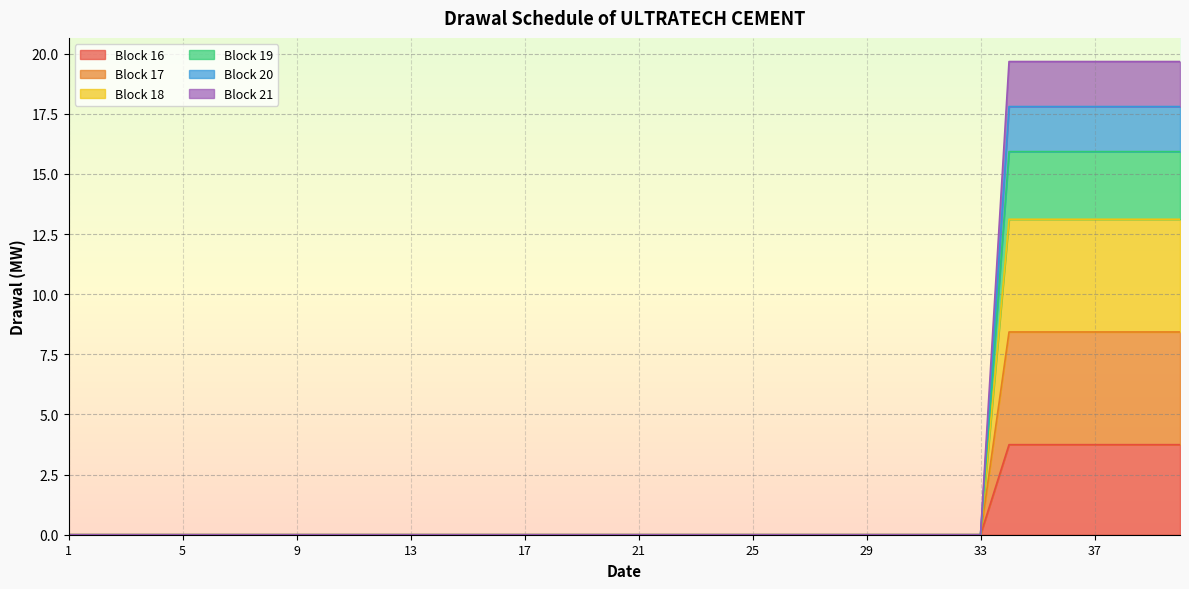

At which category is the sum across all series the highest?

34